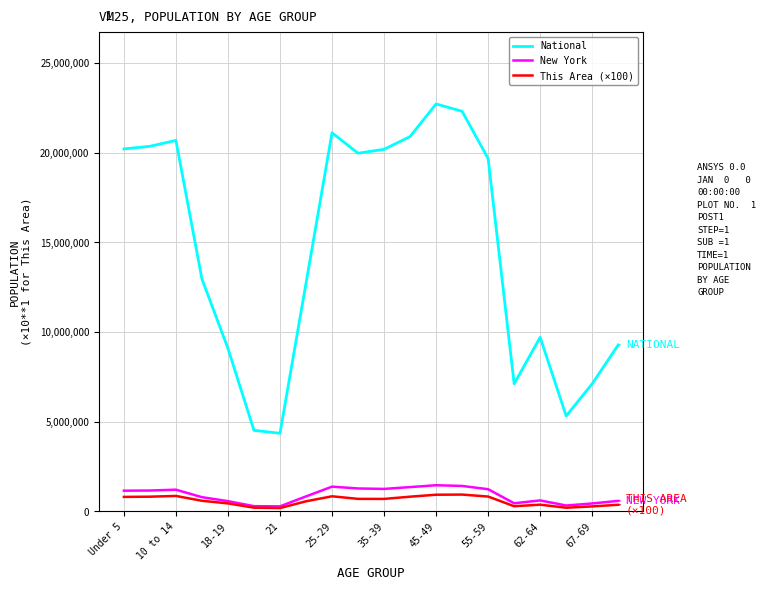

Which series has the largest total across all categories?

National